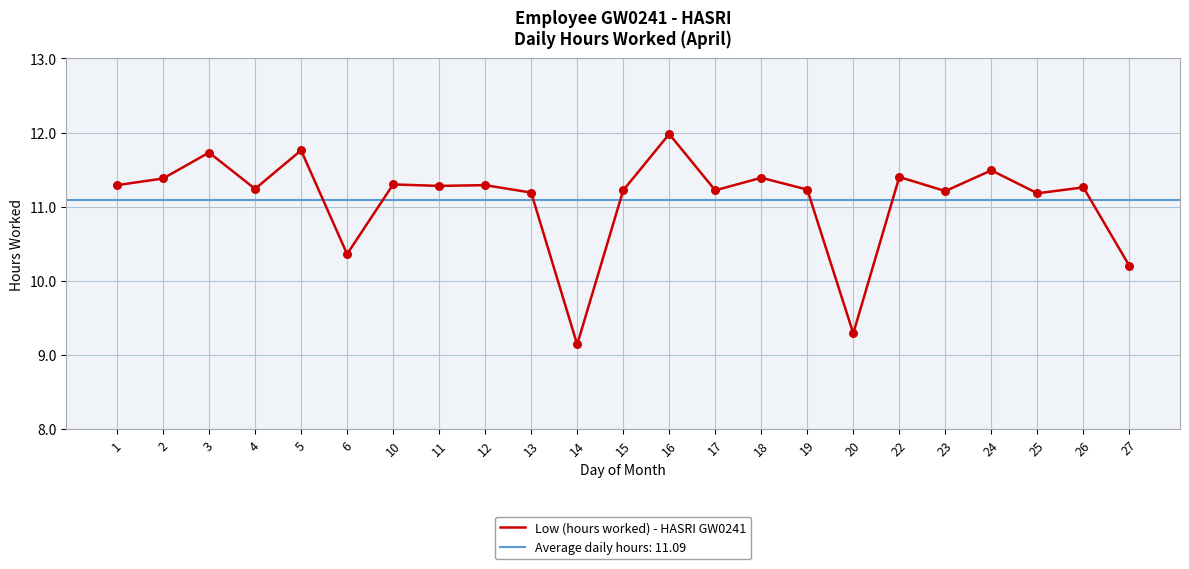

Between 11 and 5, which is larger?

5